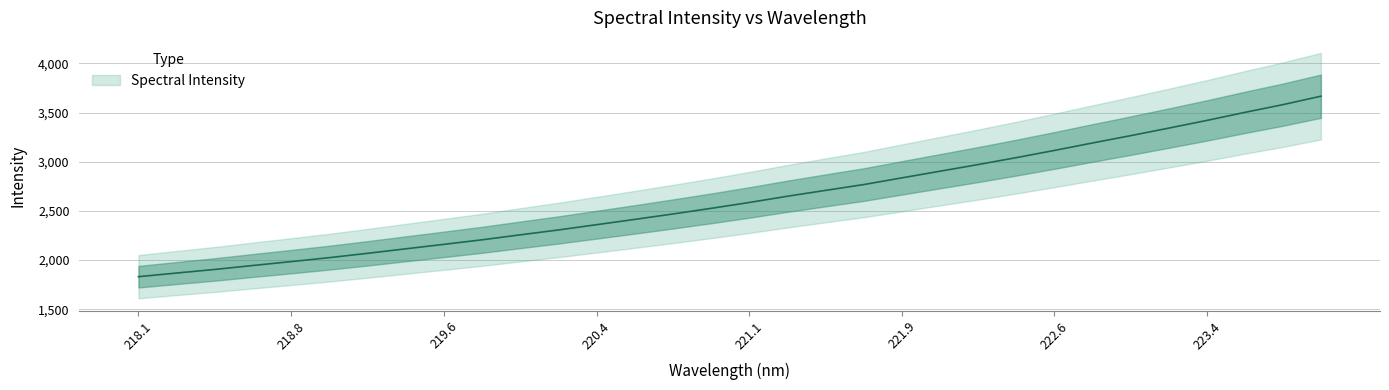

True or false: the data has more than 1 interior local peaks.

False